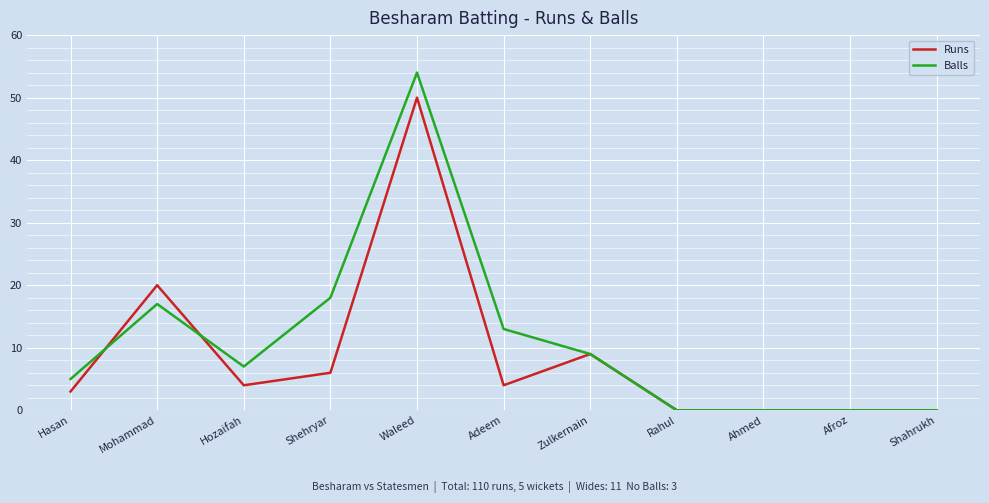

What is the difference between the maximum and minimum values in the Runs series?

50